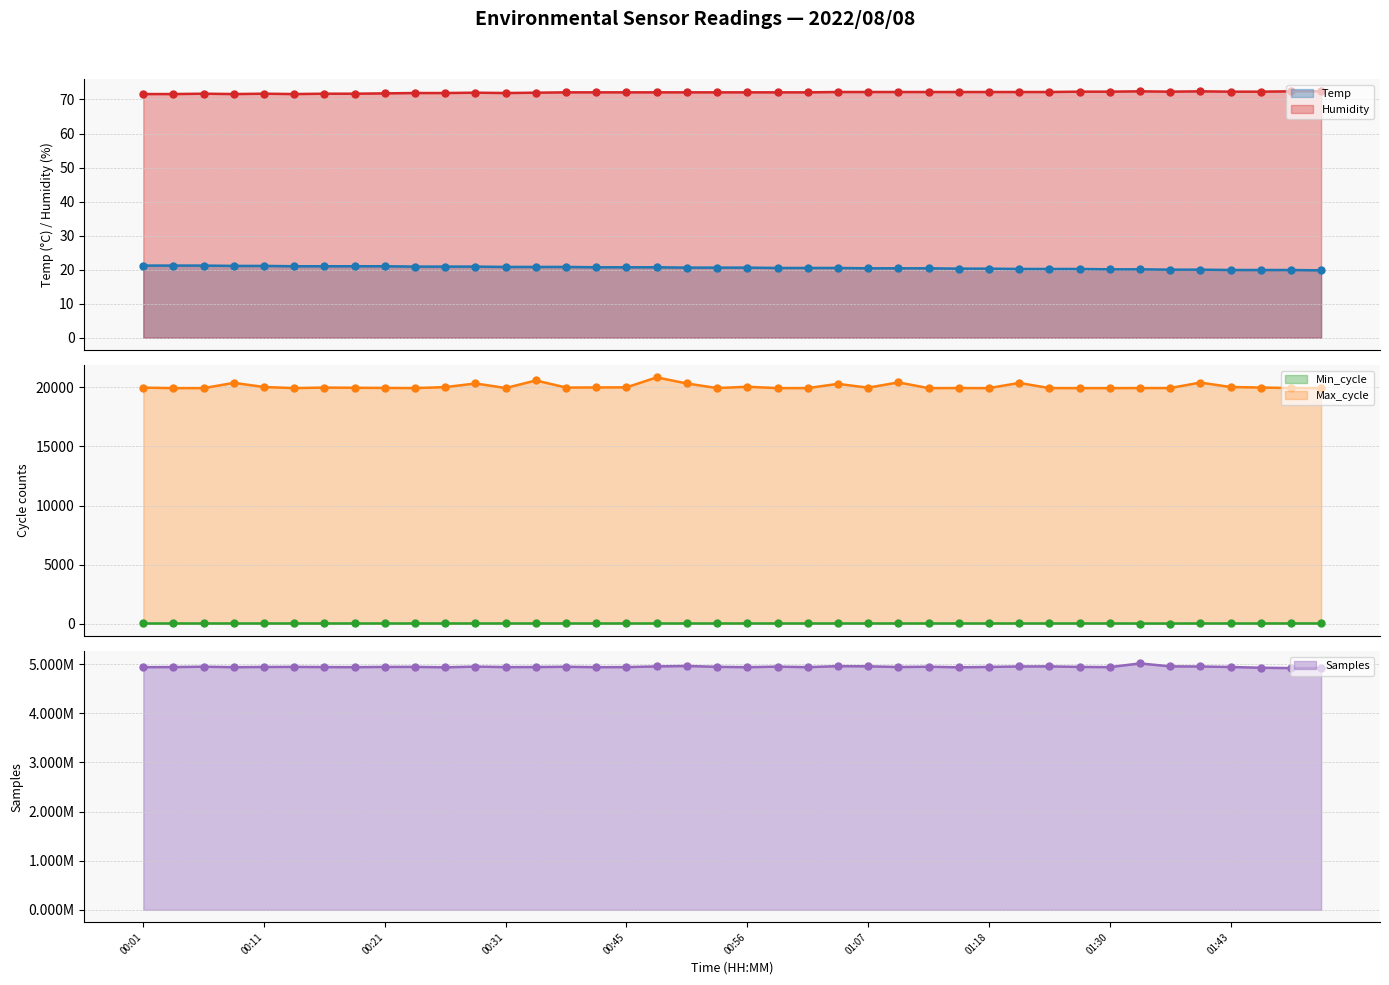

Which series reaches the minimum Y coordinate?

Temp